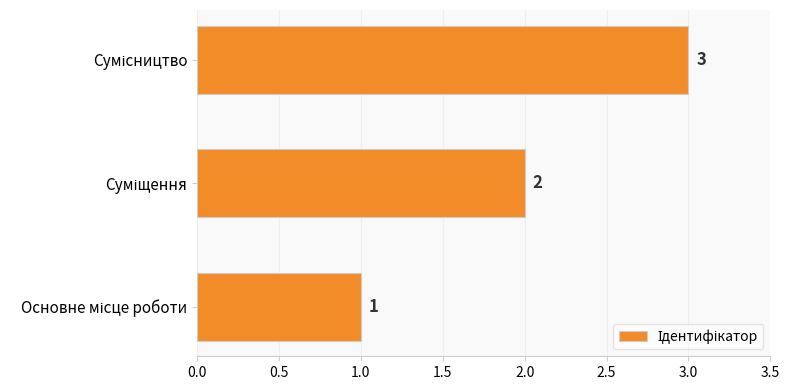

How many values are between 1 and 3?

3